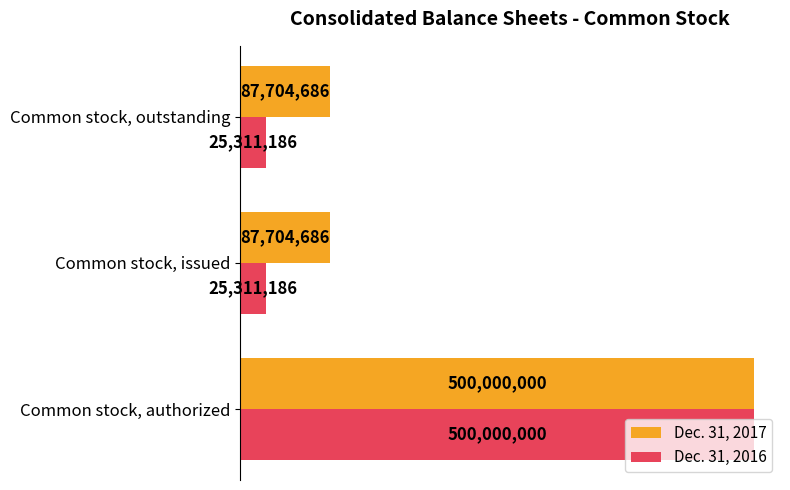

What is the difference between the maximum and minimum values in the Dec. 31, 2017 series?

412295314